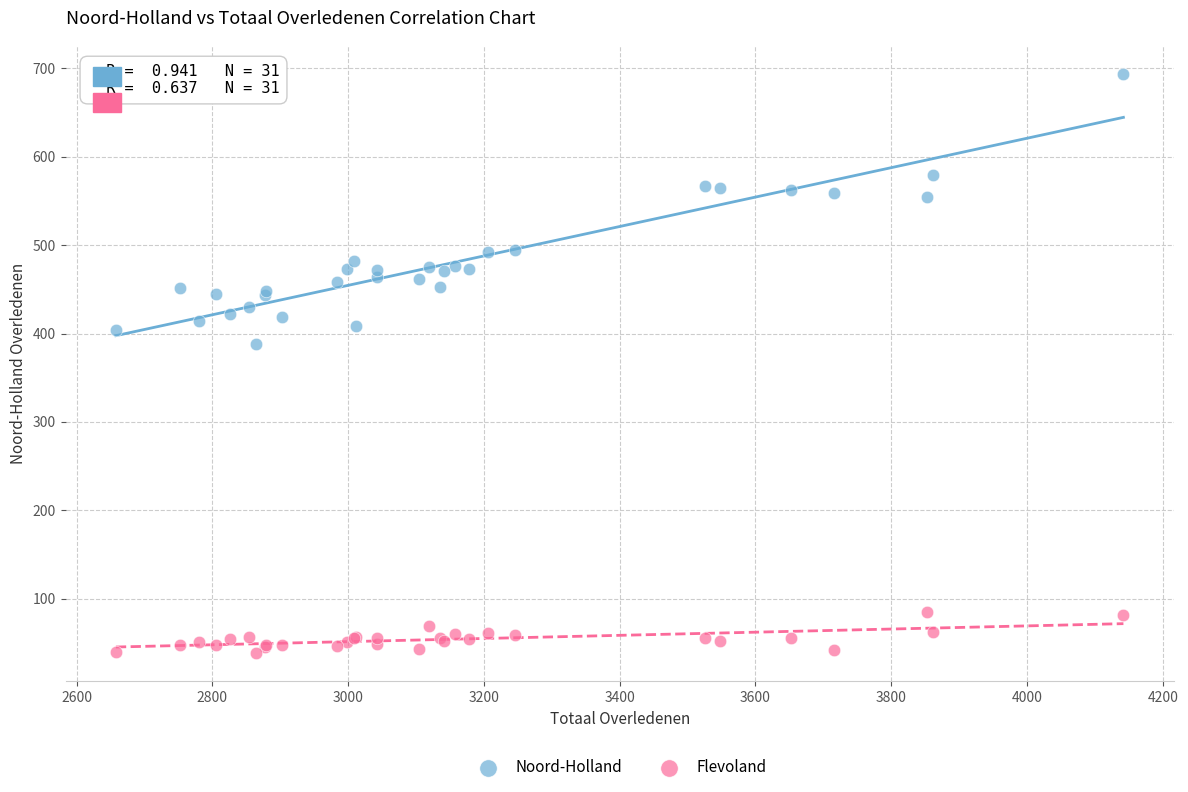

Across all series, what Y value is closest to 366?

388